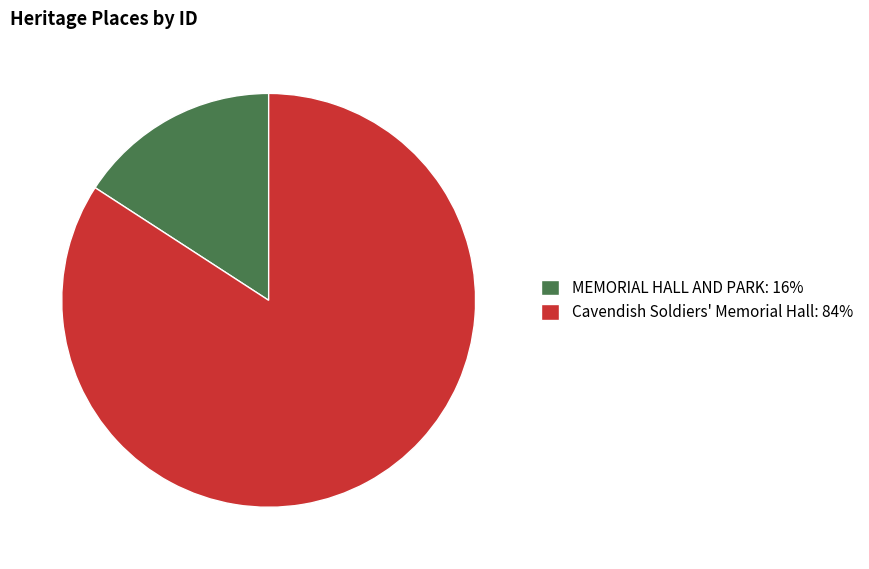

Is there any slice that represents more than half of the pie?

Yes